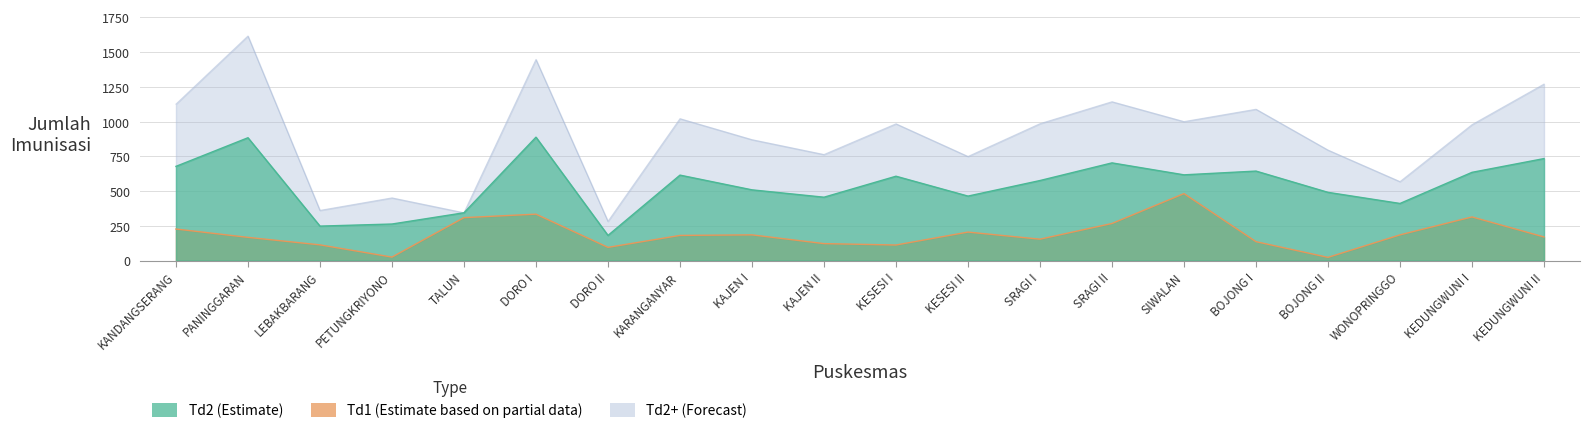

Between DORO II and KARANGANYAR, which is larger?

KARANGANYAR